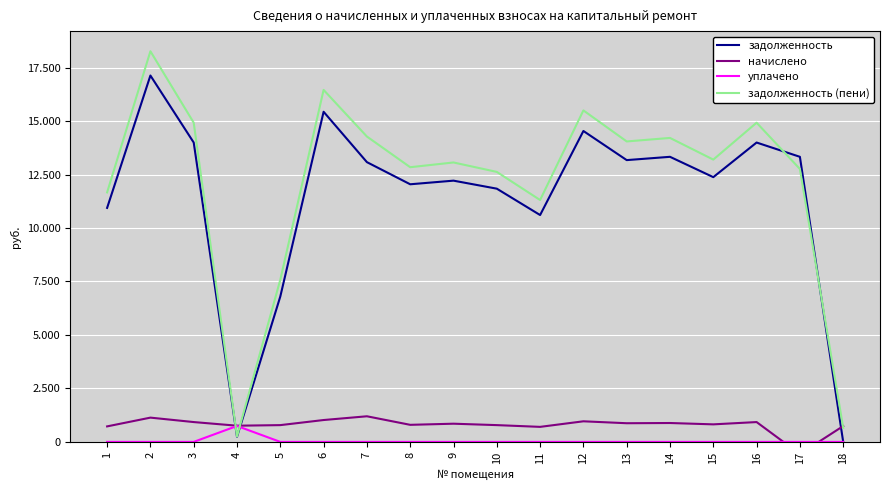

At 1, list the series in order from largest to smallest.

задолженность (пени), задолженность, начислено, уплачено